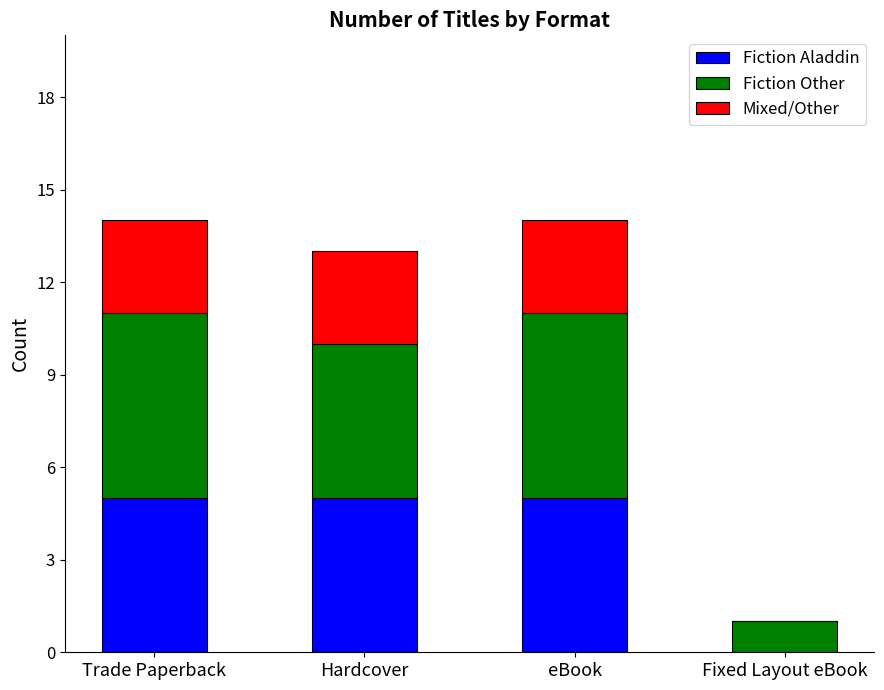

Reading right to left, what are the values for Fiction Aladdin?

Fixed Layout eBook=0	eBook=5	Hardcover=5	Trade Paperback=5